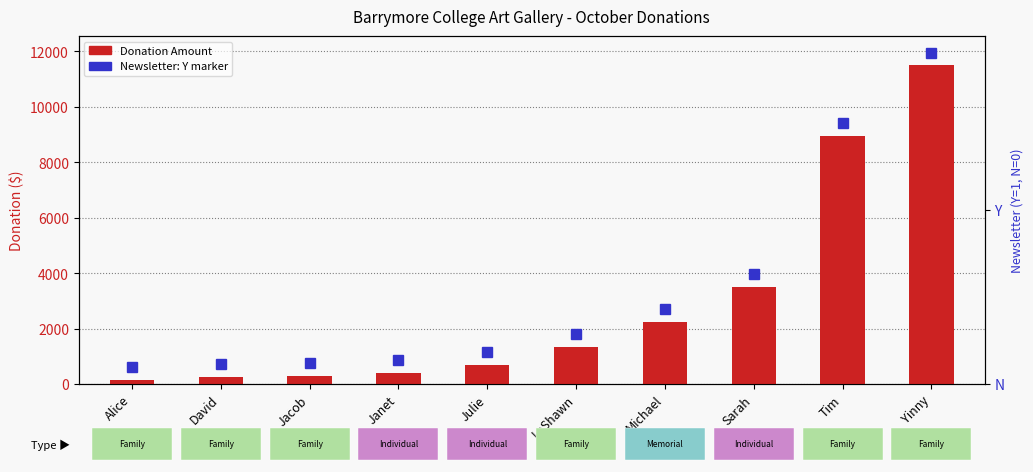

What is the ratio of the value at Jacob to the value at Julie?

0.4